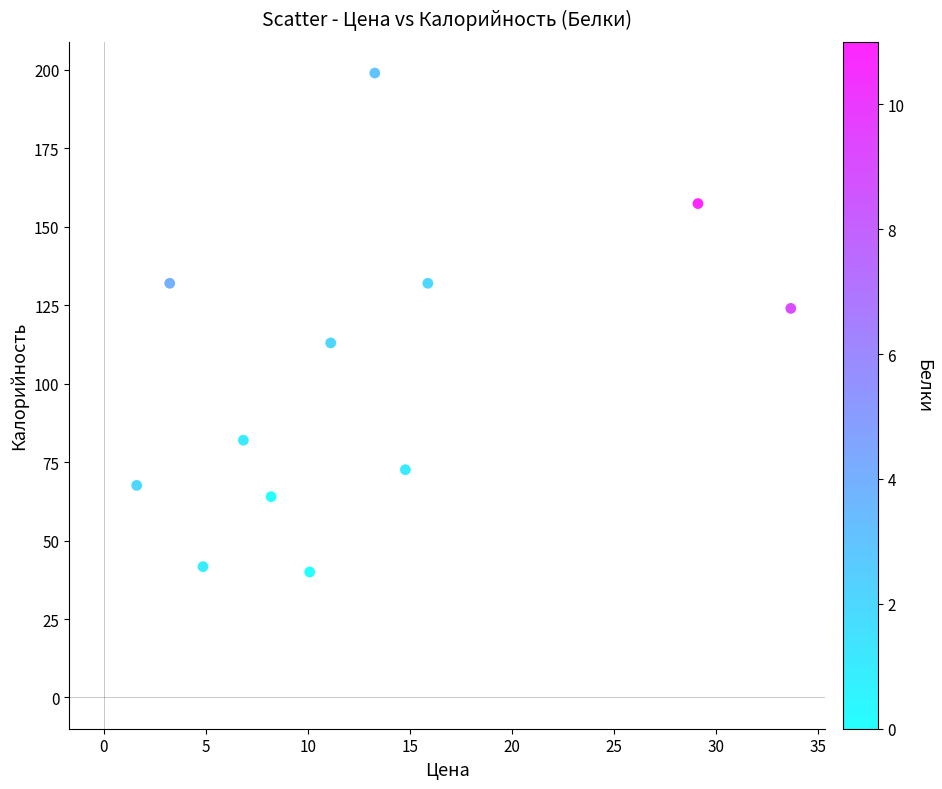

What is the average Y value?

102.1